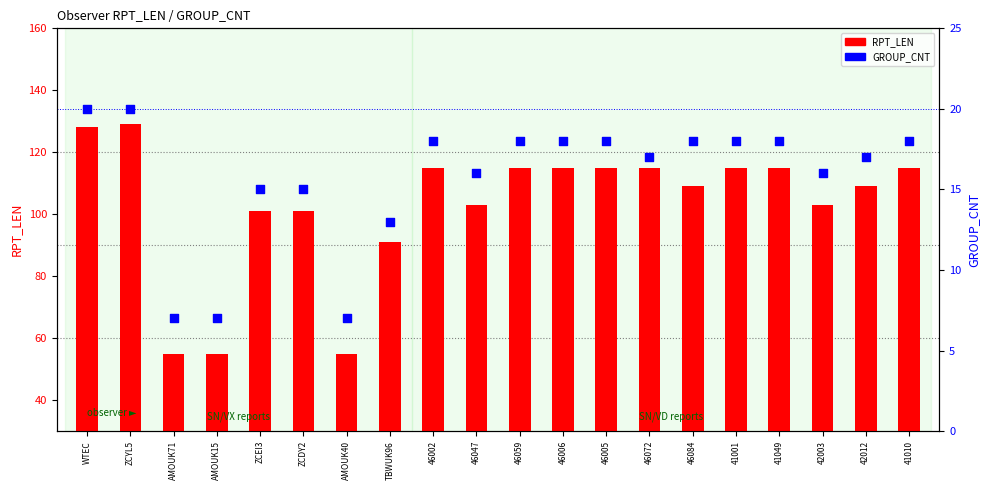

At which category is the sum across all series the highest?

ZCYL5